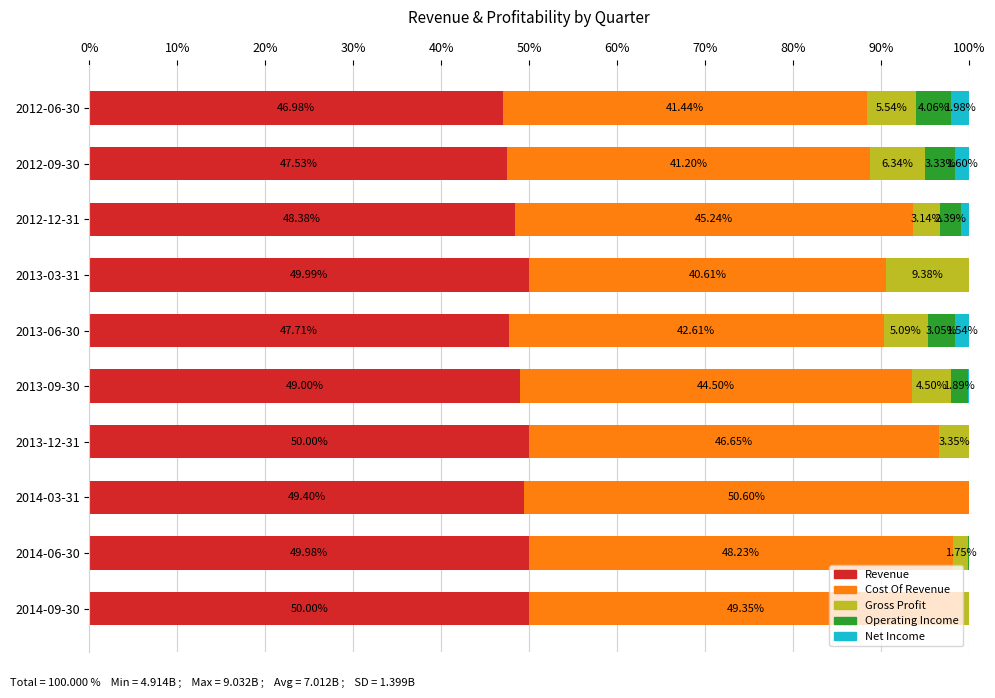

What is the total value across all series at 2014-09-30?

100.0